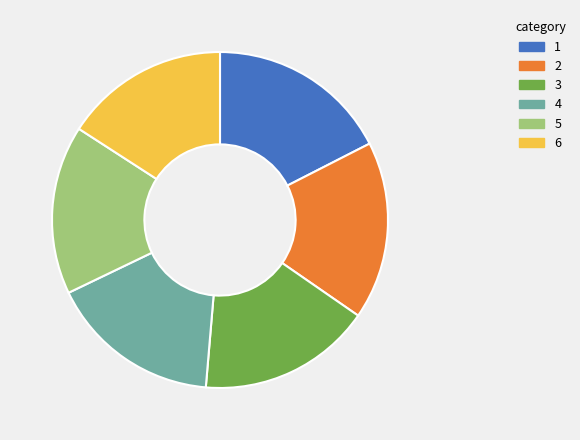

Is there any slice that represents more than half of the pie?

No